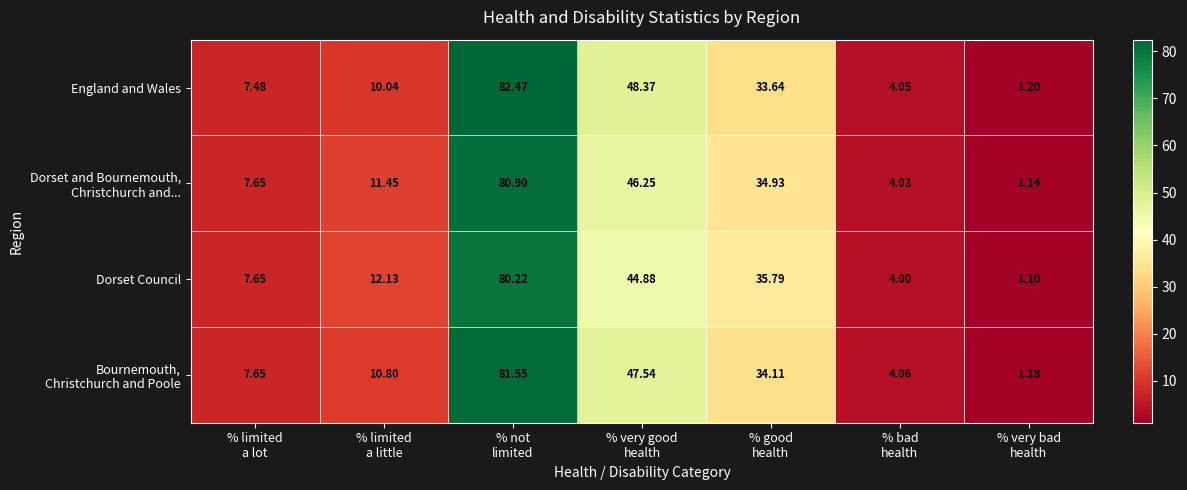

Which series has the largest total across all categories?

England and Wales